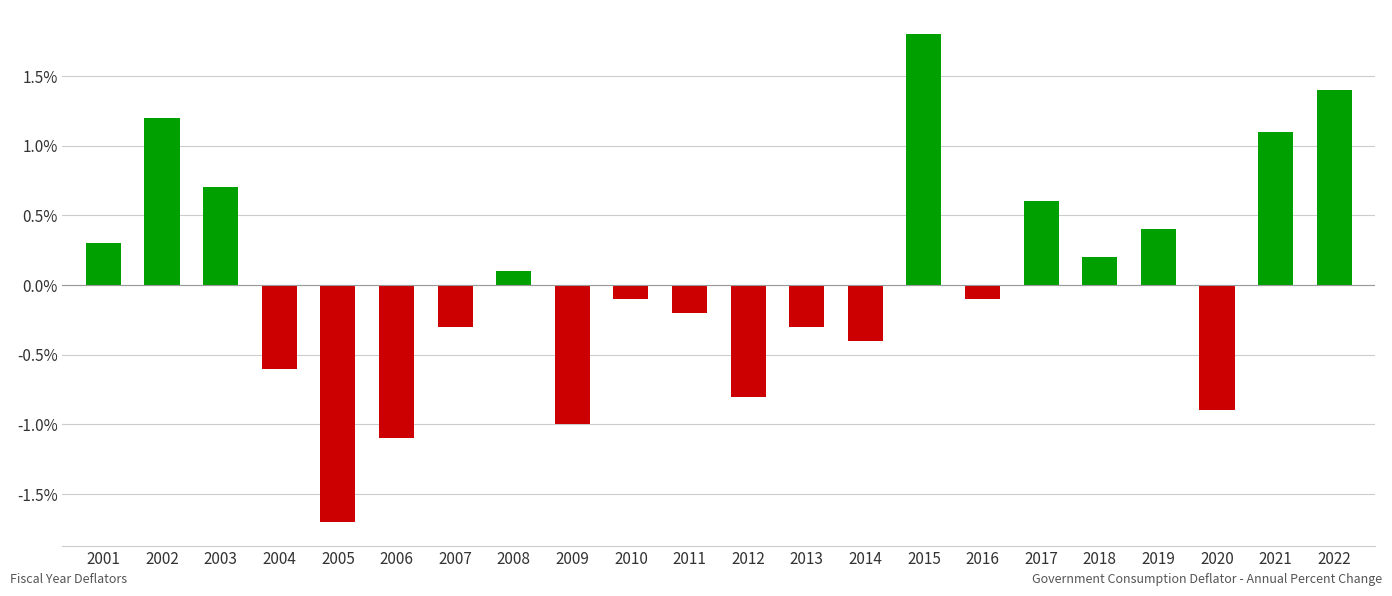

At which category does the chart reach its peak across all series?

2015